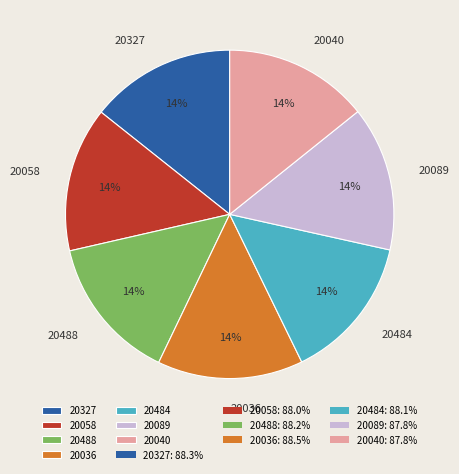

Approximately how many times larger is the value at 20058 compared to 20040?

1.0